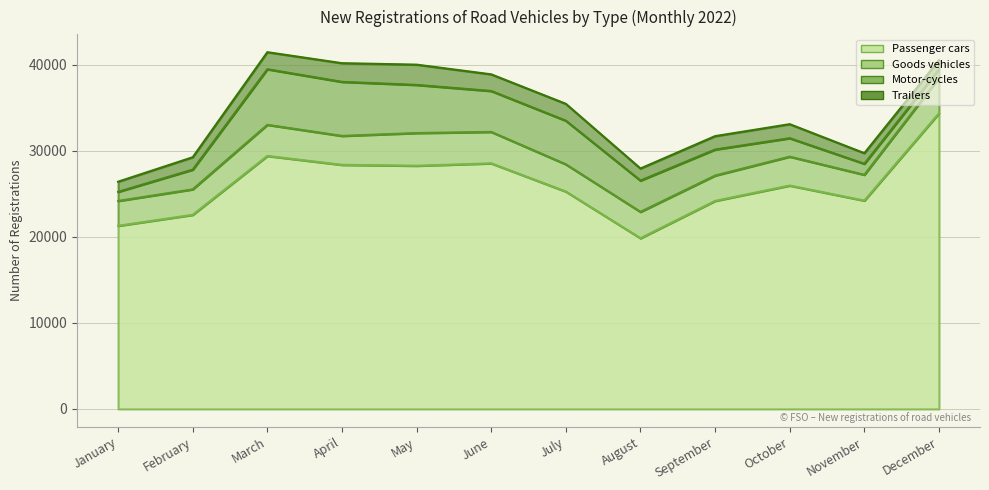

At how many categories does at least one series exceed 17548?

12